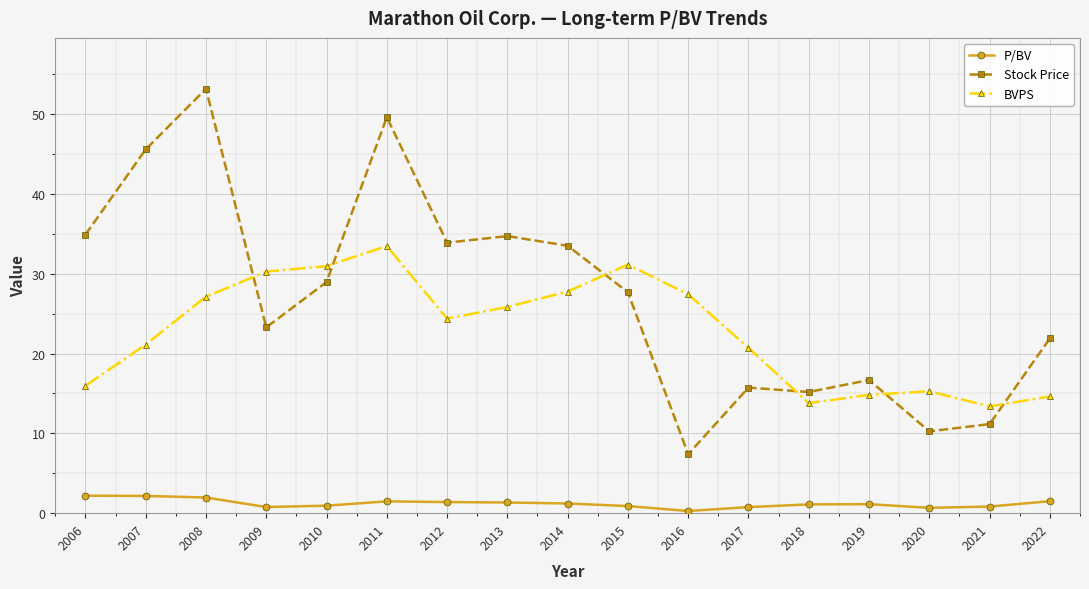

True or false: P/BV and Stock Price cross at least once.

False